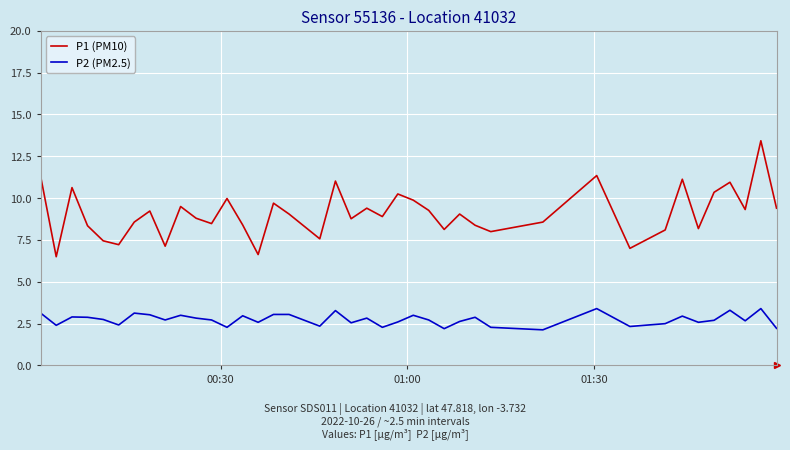

List the series in order of their peak value, highest first.

P1 (PM10), P2 (PM2.5)